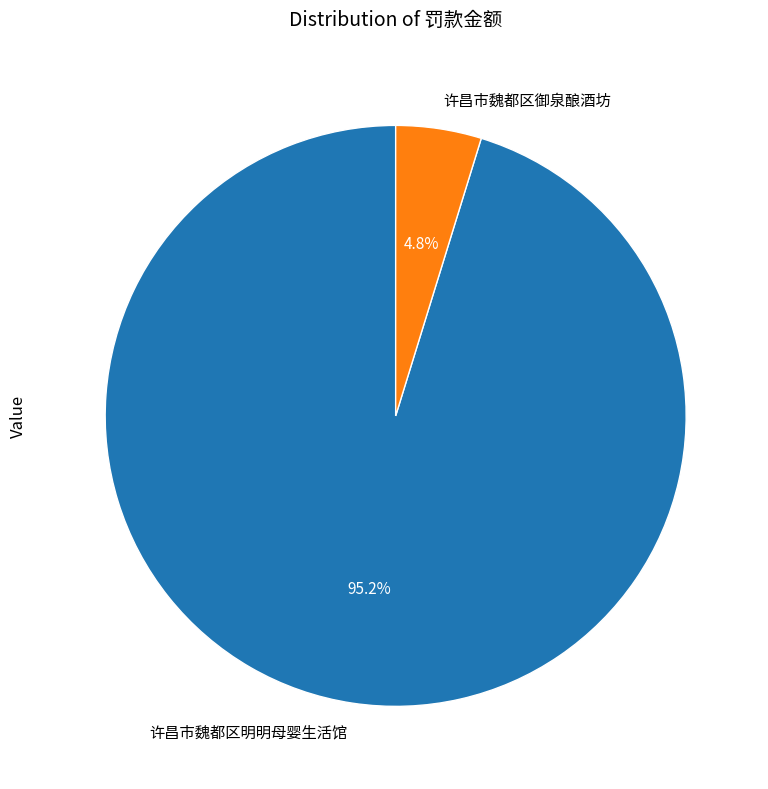

Between 许昌市魏都区明明母婴生活馆 and 许昌市魏都区御泉酿酒坊, which is larger?

许昌市魏都区明明母婴生活馆